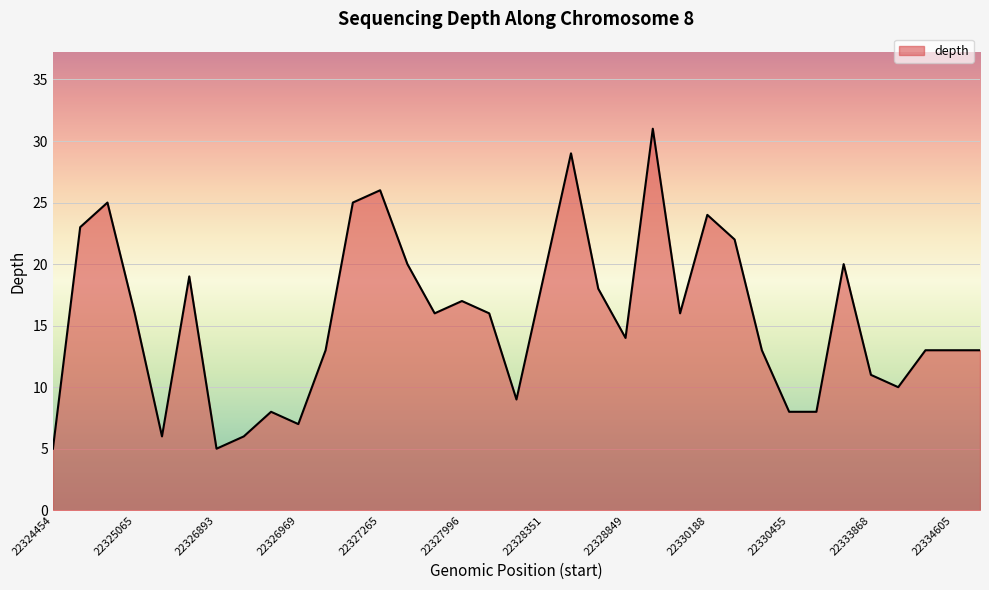

What is the minimum value shown in the chart?

5